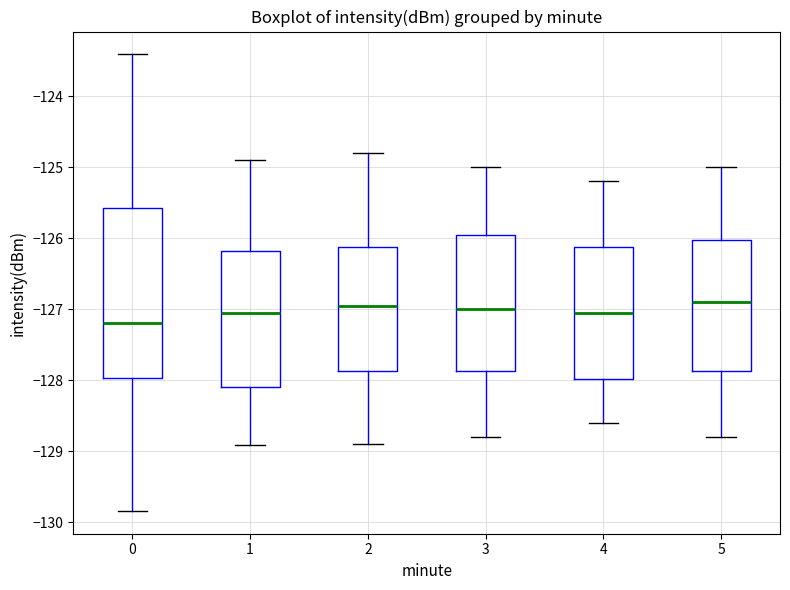

Reading left to right, transcribe this box plot: for each box, give where its median line is, the range the box spans, and where its two whiskers end, as read against the y-axis. The values are not printed on the chart, so give them approximately, as read against the axis.

0: median -127.2, box -128.0 to -125.6, whiskers -129.8 to -123.4
1: median -127.0, box -128.1 to -126.2, whiskers -128.9 to -124.9
2: median -126.9, box -127.9 to -126.1, whiskers -128.9 to -124.8
3: median -127.0, box -127.9 to -125.9, whiskers -128.8 to -125.0
4: median -127.0, box -128.0 to -126.1, whiskers -128.6 to -125.2
5: median -126.9, box -127.9 to -126.0, whiskers -128.8 to -125.0